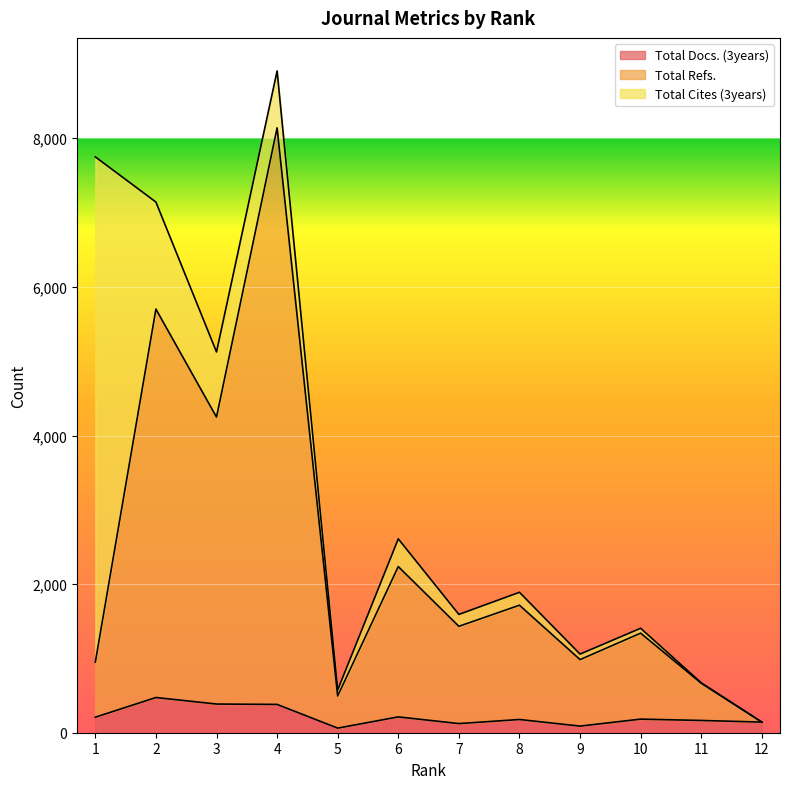

What are all the series names shown in the legend?

Total Docs. (3years), Total Refs., Total Cites (3years)